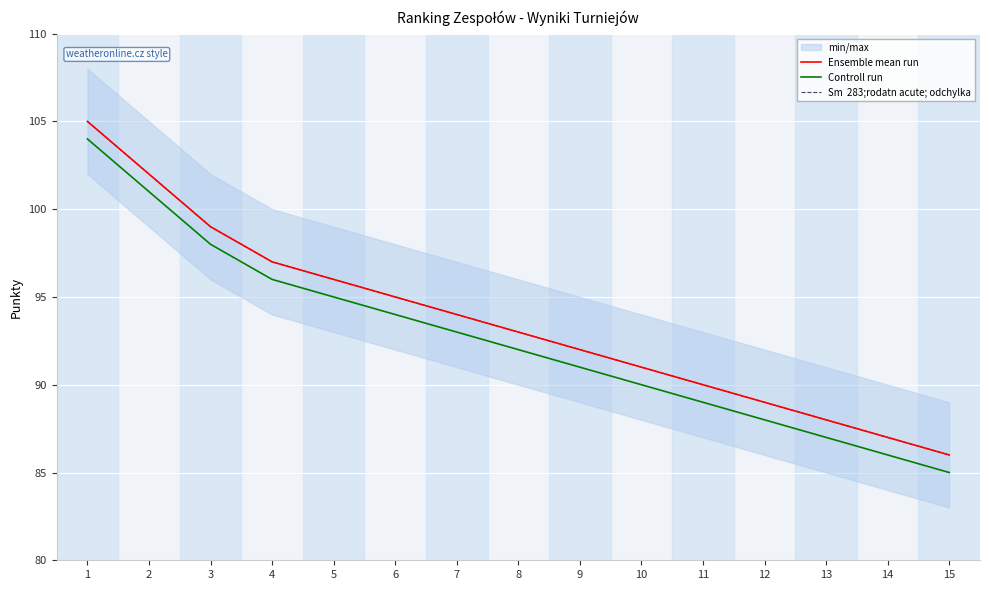

Between 9 and 7, which is larger?

7